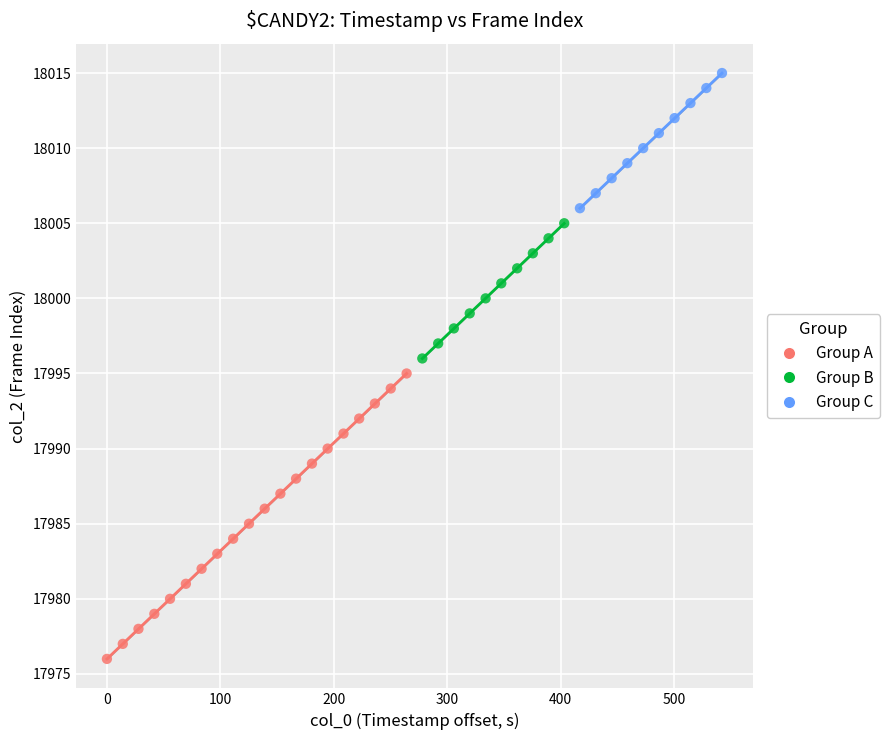

Which series reaches the maximum Y coordinate?

Group C